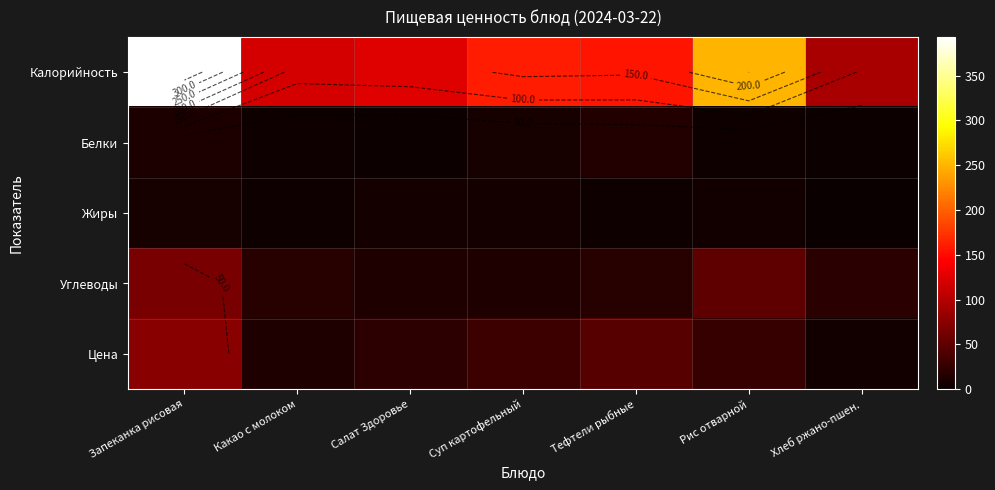

Which category has the highest value in the Белки series?

Тефтели рыбные